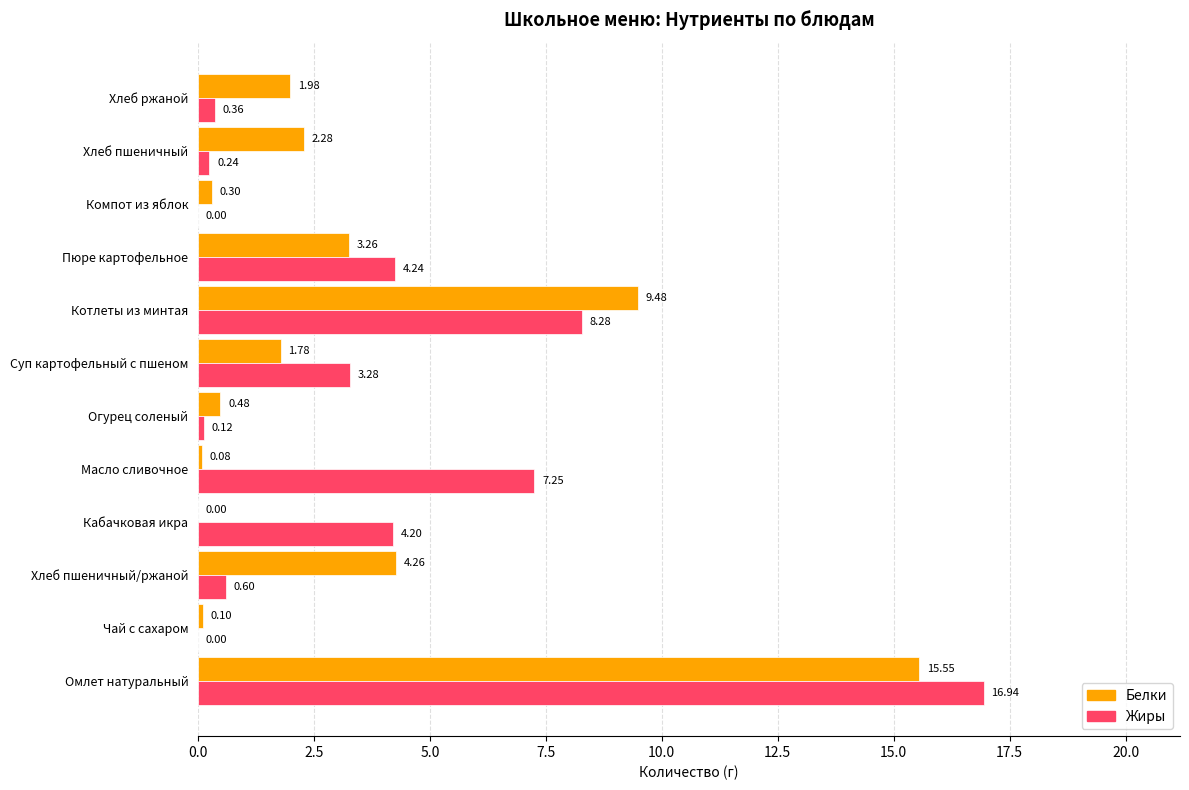

At which label does Жиры reach its peak?

Омлет натуральный